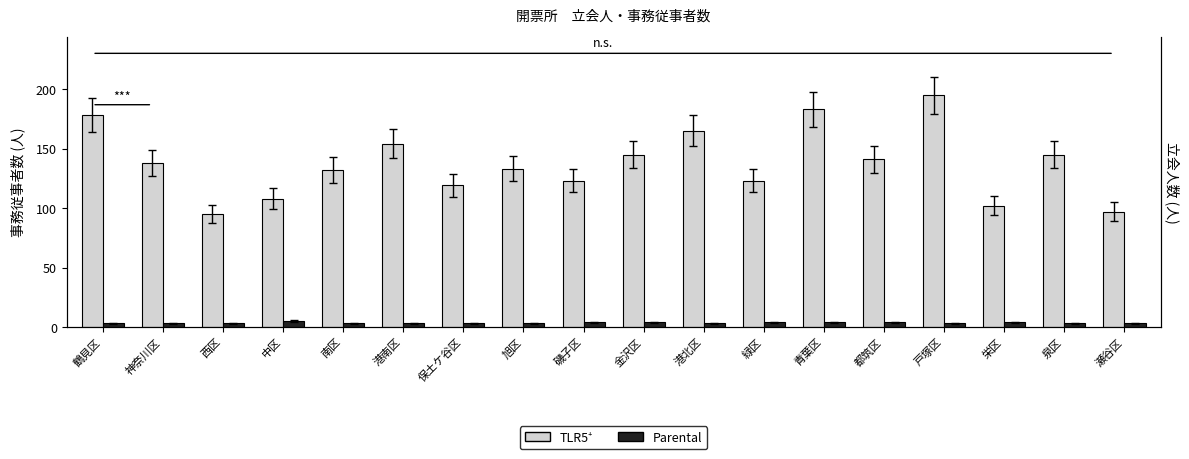

Read the TLR5⁺ value at 戸塚区.

195